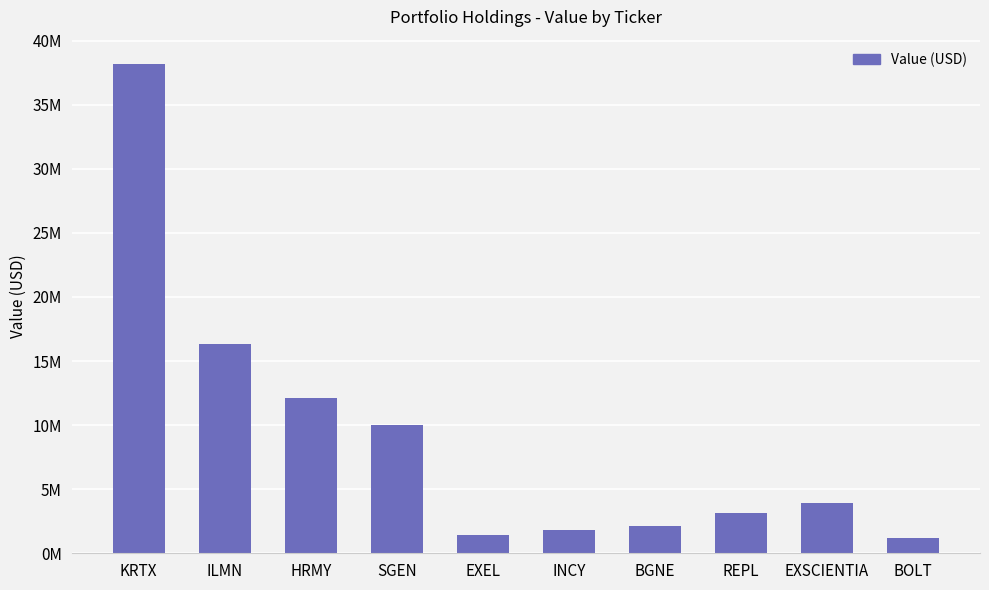

Are the bars horizontal?

No